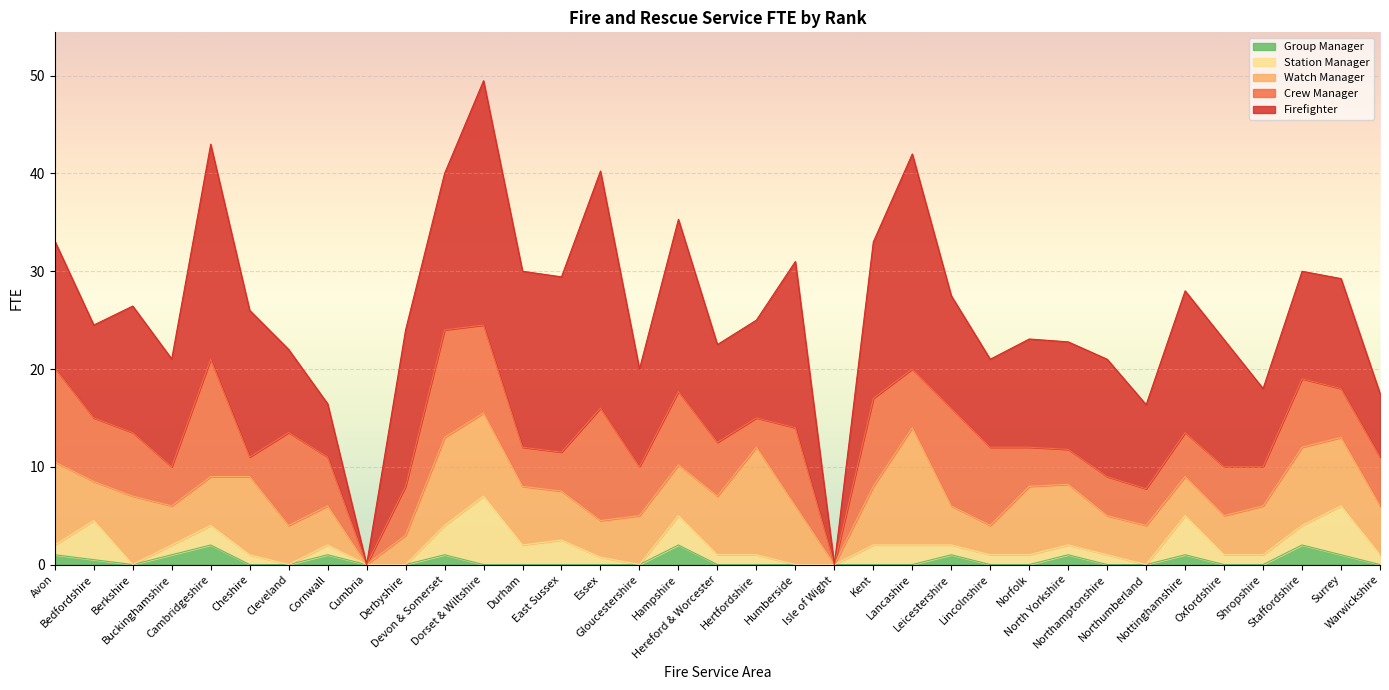

Which series ends up on top after the final intersection of Firefighter and Crew Manager?

Firefighter